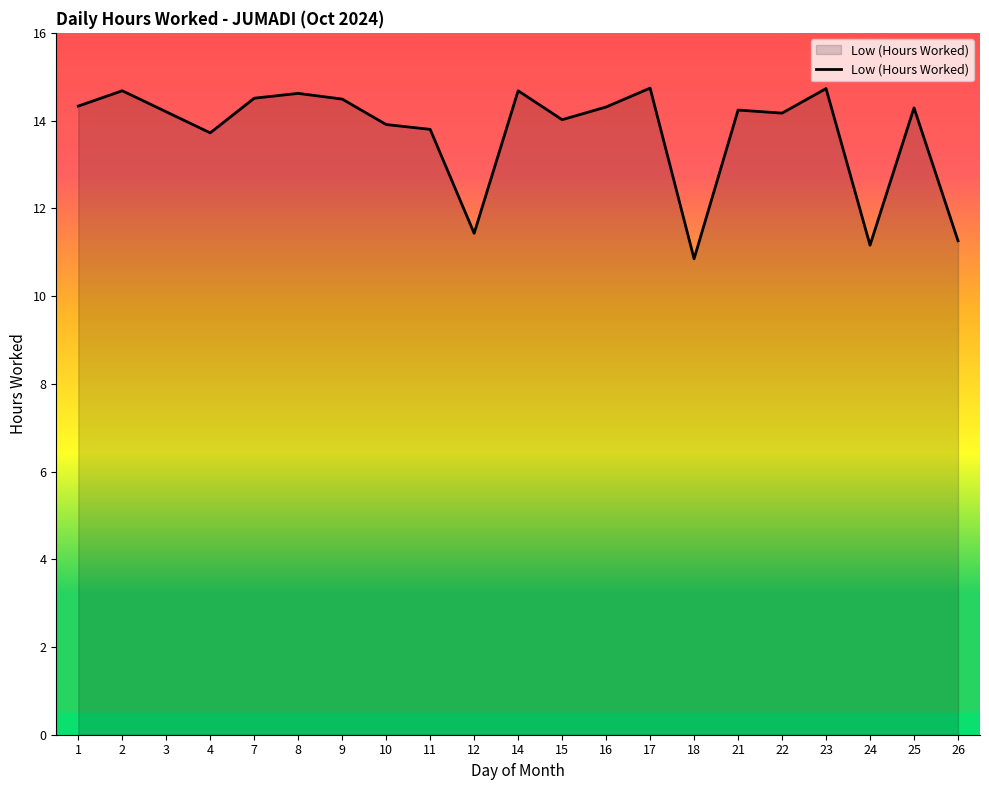

Count the number of categories in the chart.

21